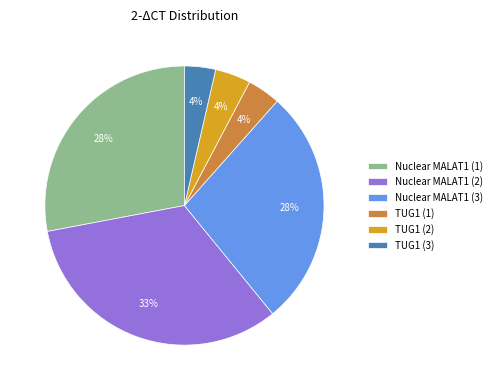

How many slices are in this pie chart?

6